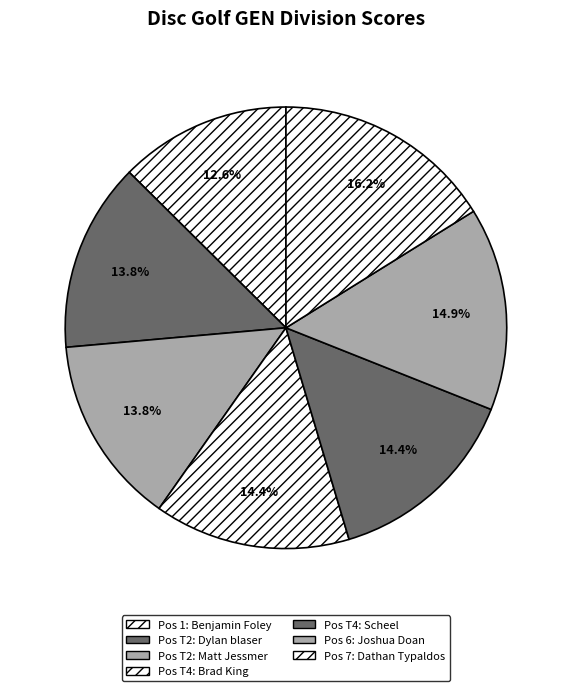

How many segments does this pie chart have?

7